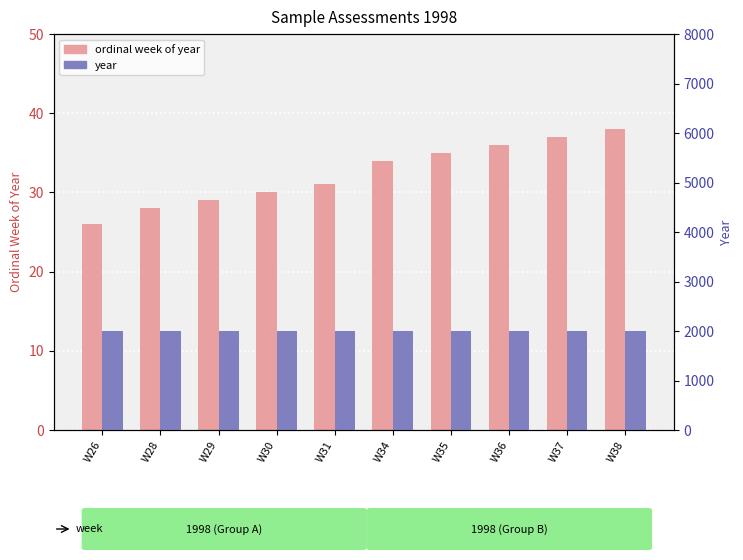

List the series in order of their overall mean, highest first.

year, ordinal week of year